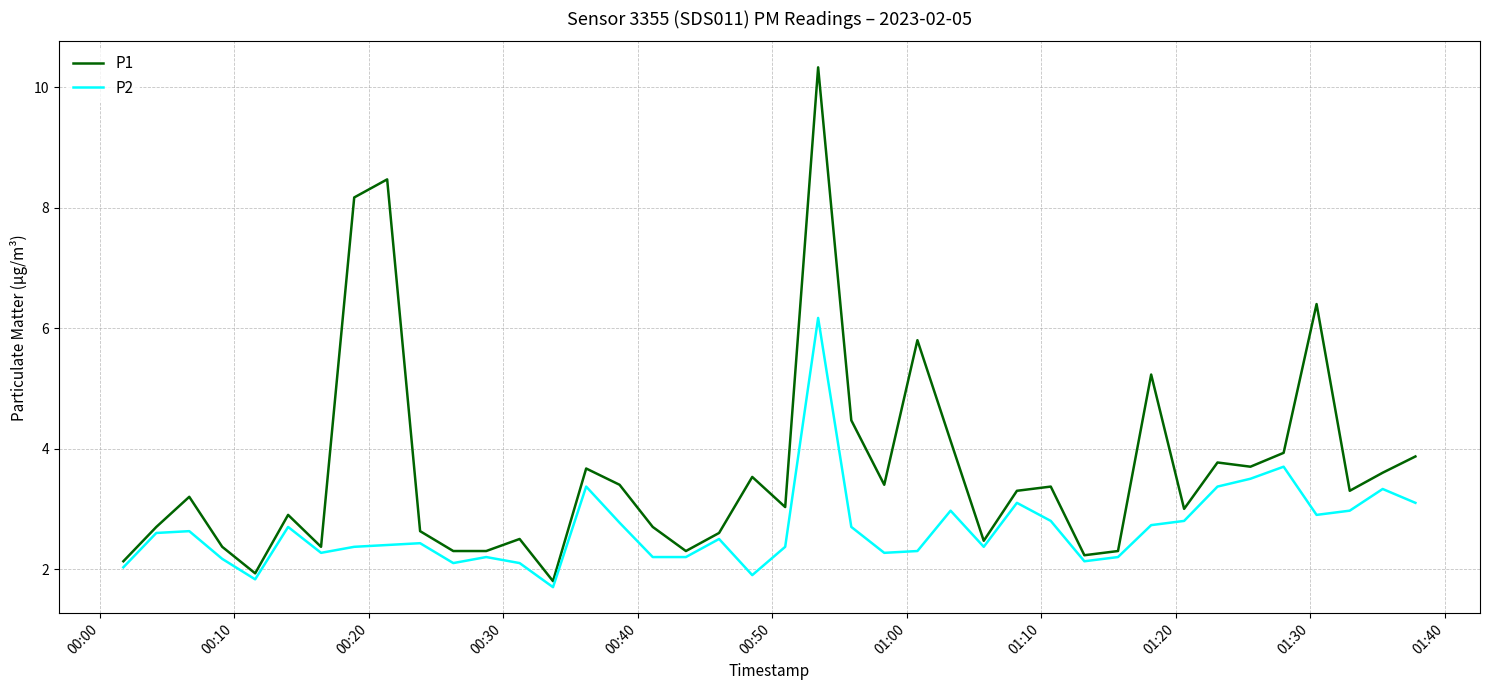

Which series has the largest range (max minus min)?

P1